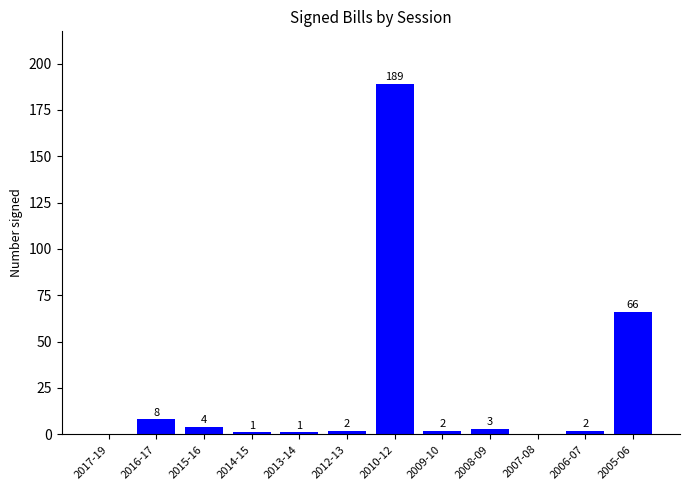

What is the greatest value displayed?

189